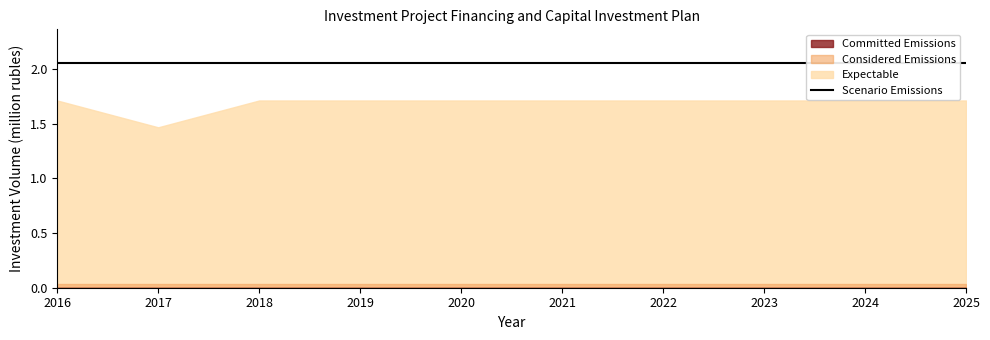

Between 2021 and 2020, which is larger?

2021